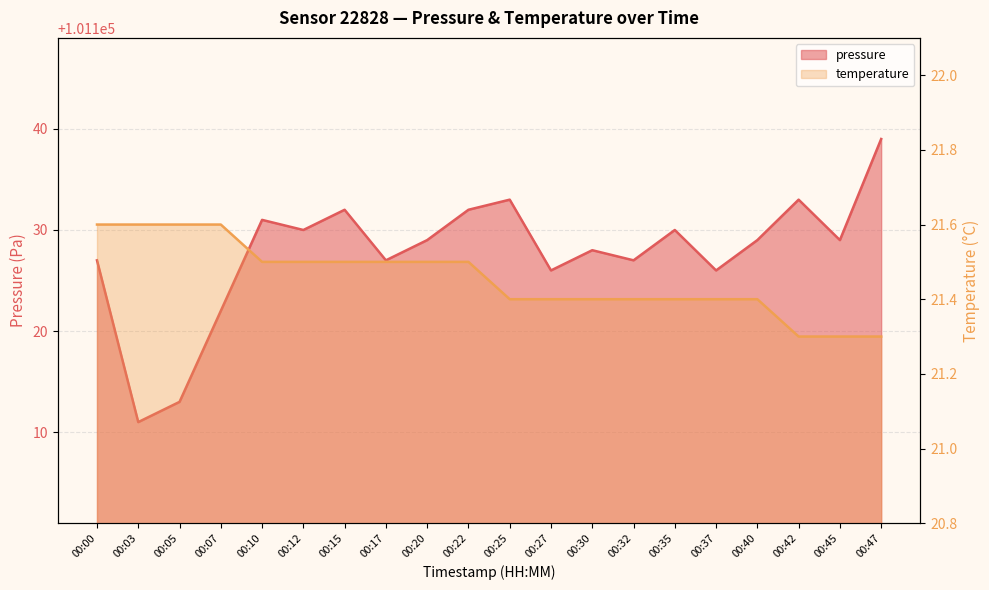

True or false: pressure and temperature cross at least once.

False